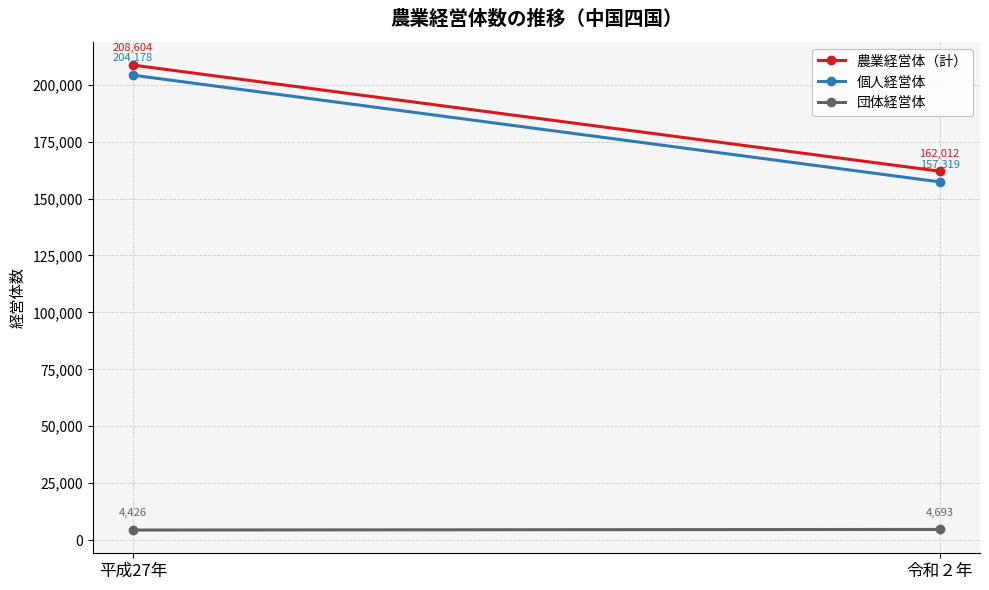

Which series has the largest range (max minus min)?

個人経営体